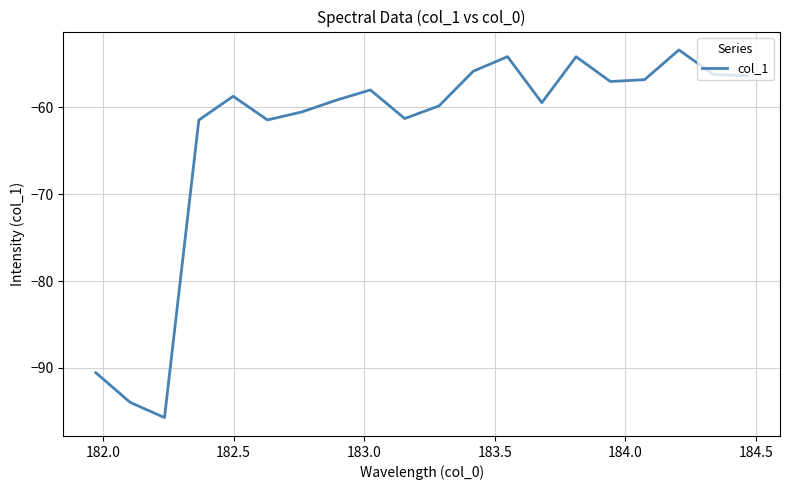

What is the smallest value displayed?

-95.7